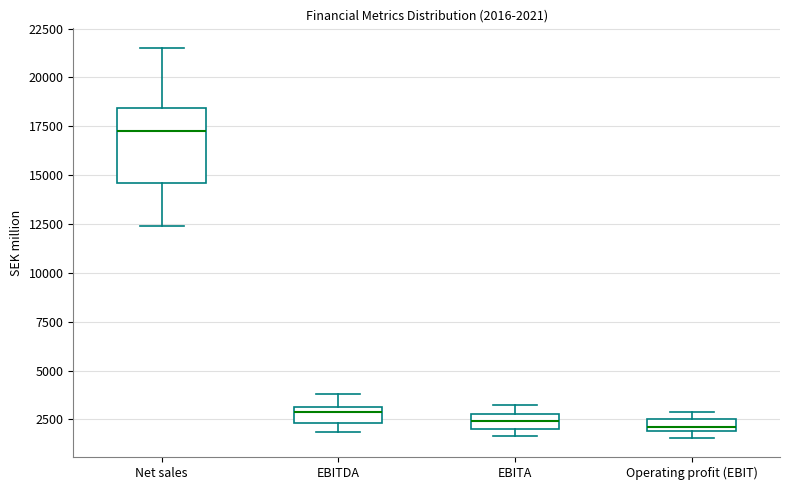

Comparing the boxes themselves (not the whiskers), which one is the tallest?

Net sales